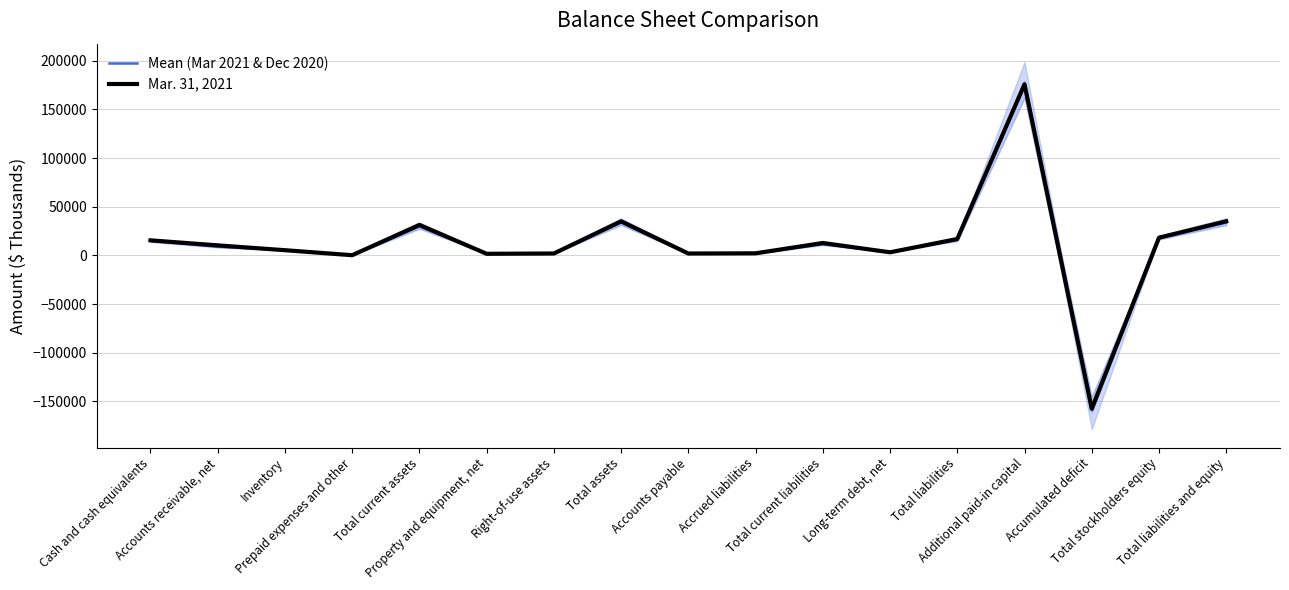

What is the label of the 12th point from the left?

Long-term debt, net